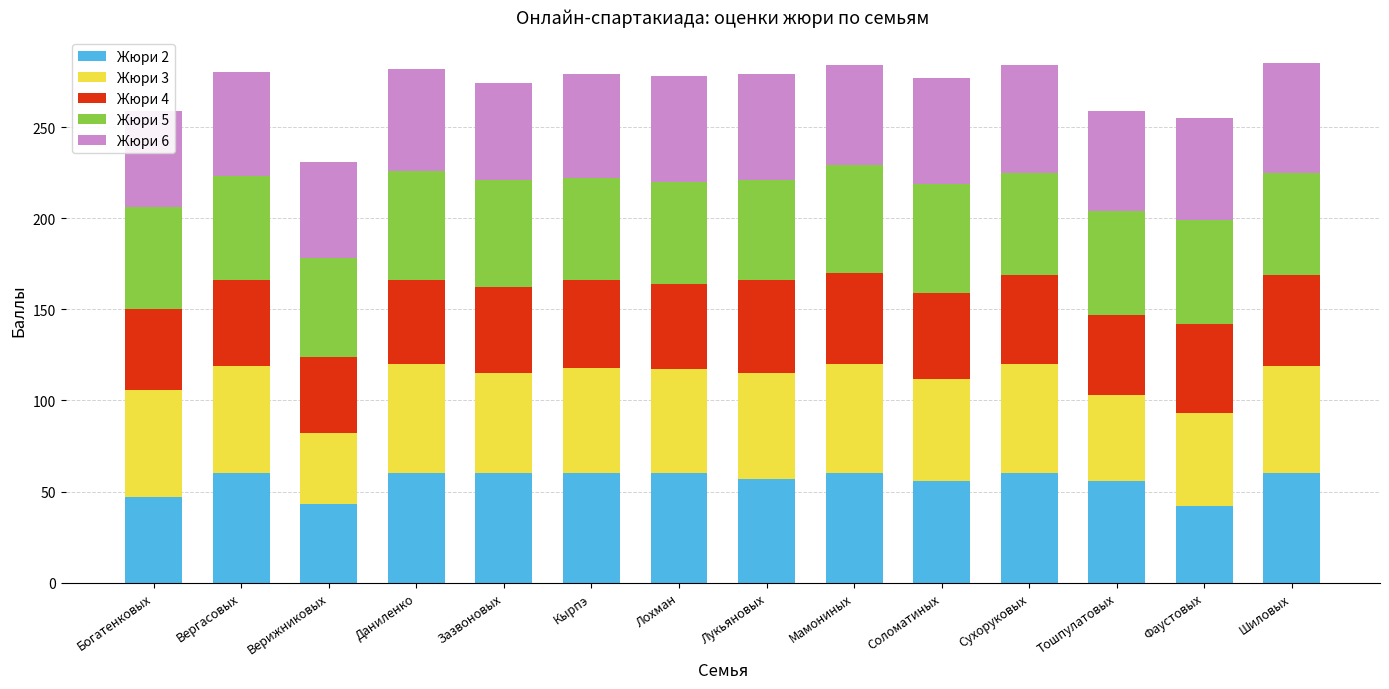

The value of Жюри 3 at Лохман is 35. True or false?

False